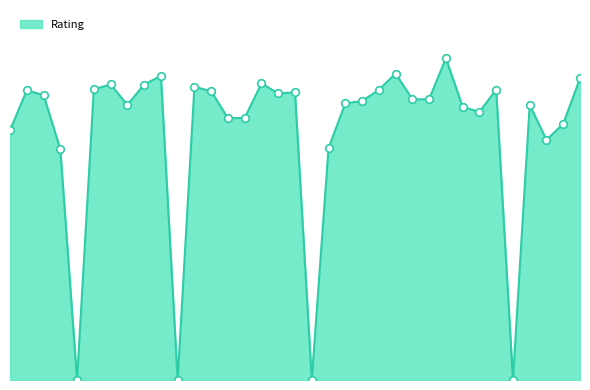

Does the chart have visible grid lines?

No